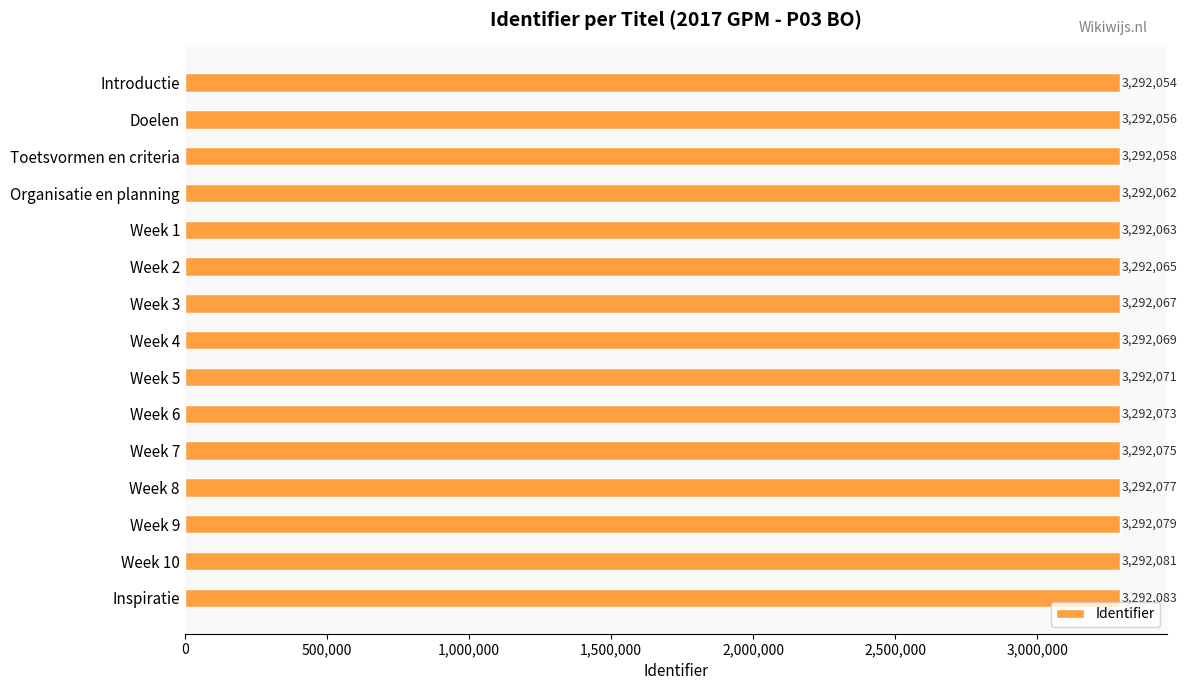

What is the average value?

3292069